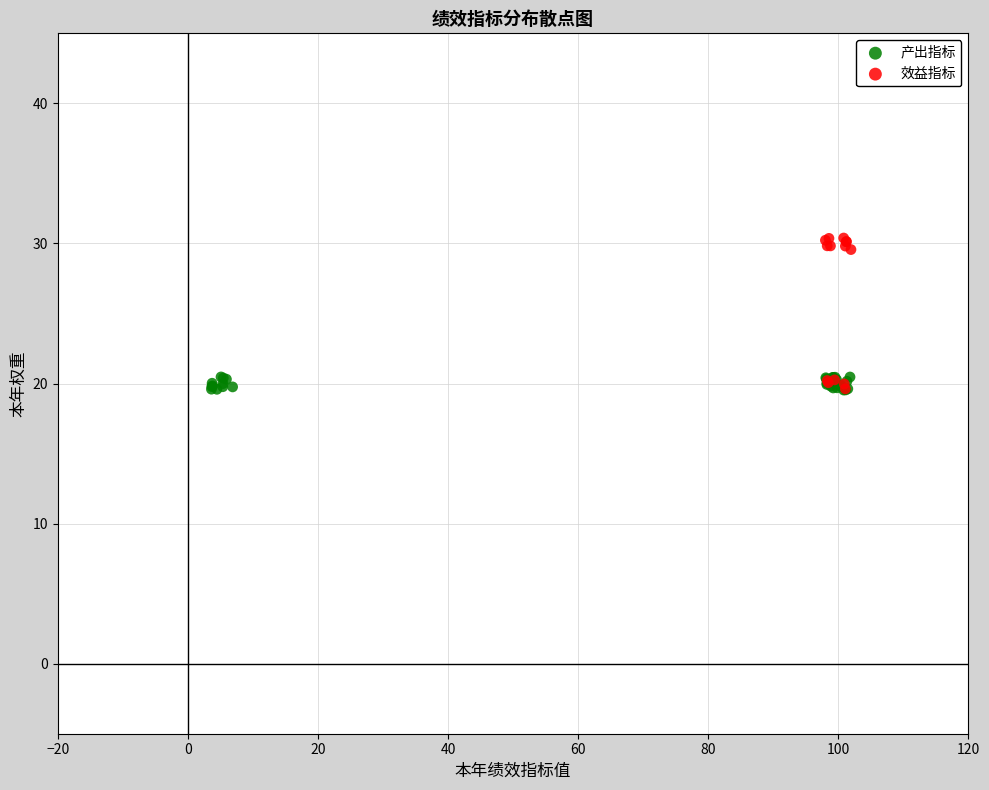

Which series has the widest spread of Y values?

效益指标